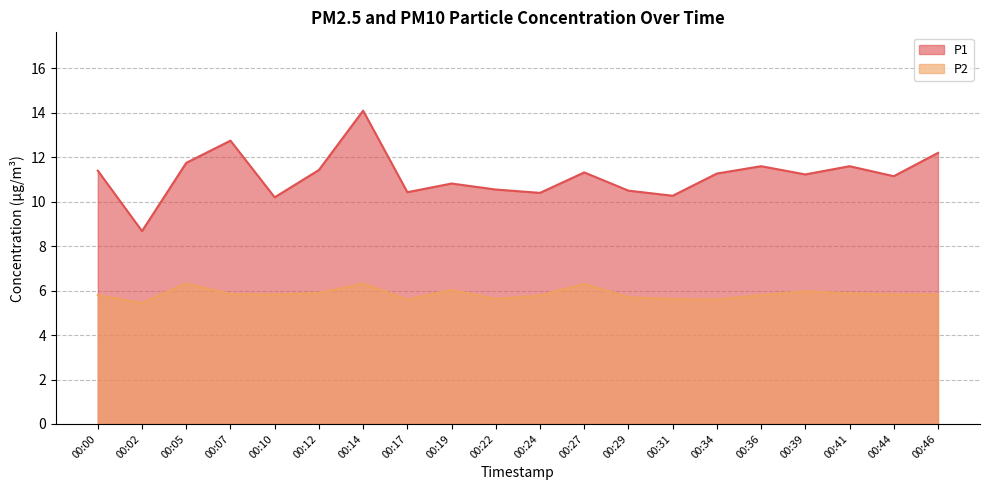

True or false: P2 and P1 intersect in this chart.

False